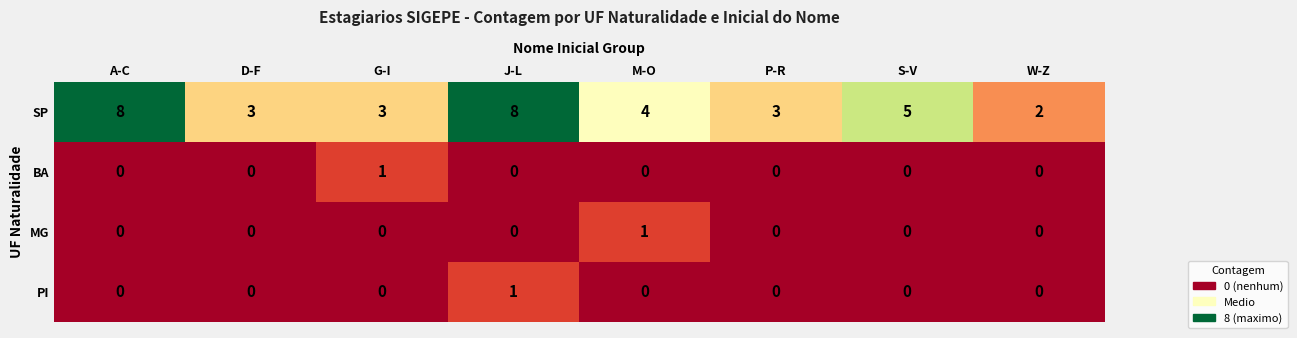

The BA series shows 0 at S-V. True or false?

True